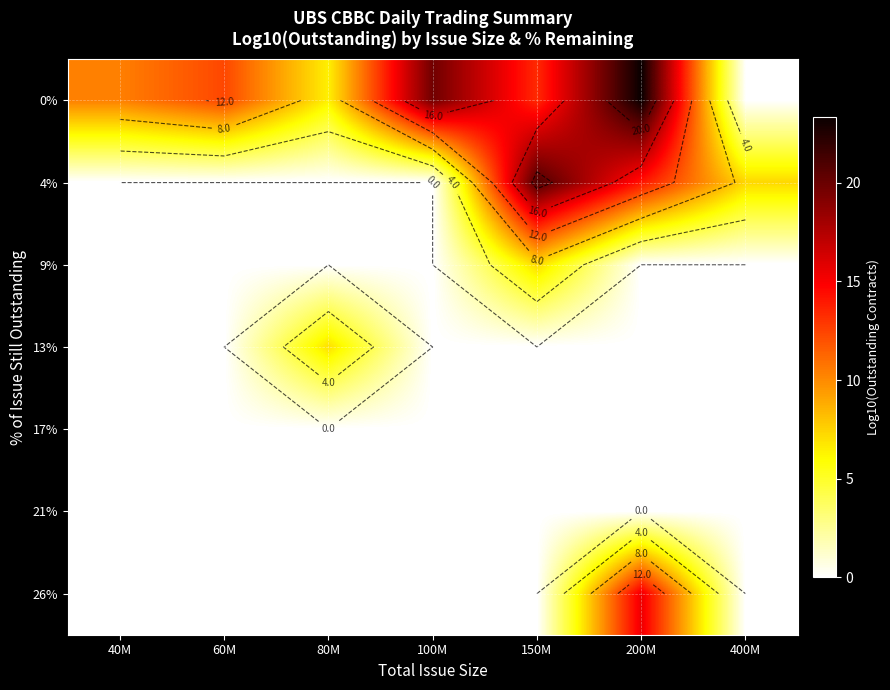

What is the highest value of the 9% series?

7.2